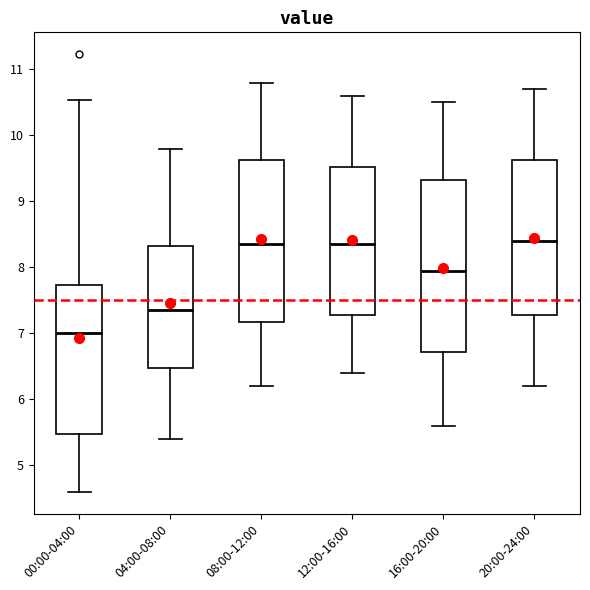

Comparing the boxes themselves (not the whiskers), which one is the tallest?

16:00-20:00